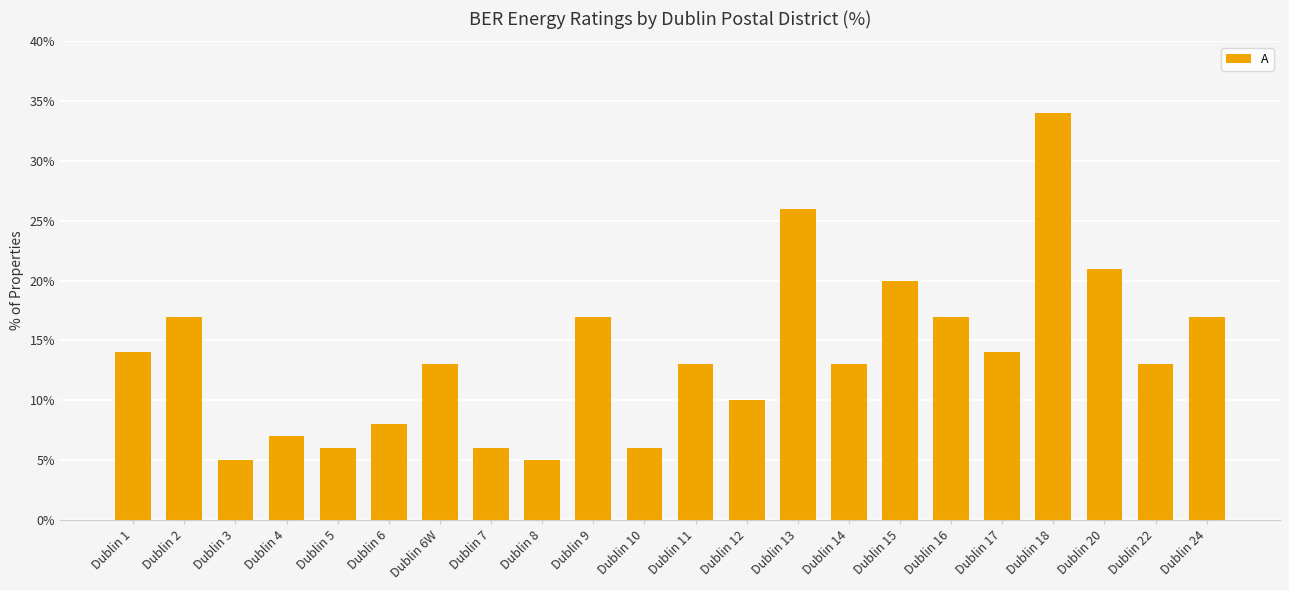

What is the value of the 21st bar from the left?

13